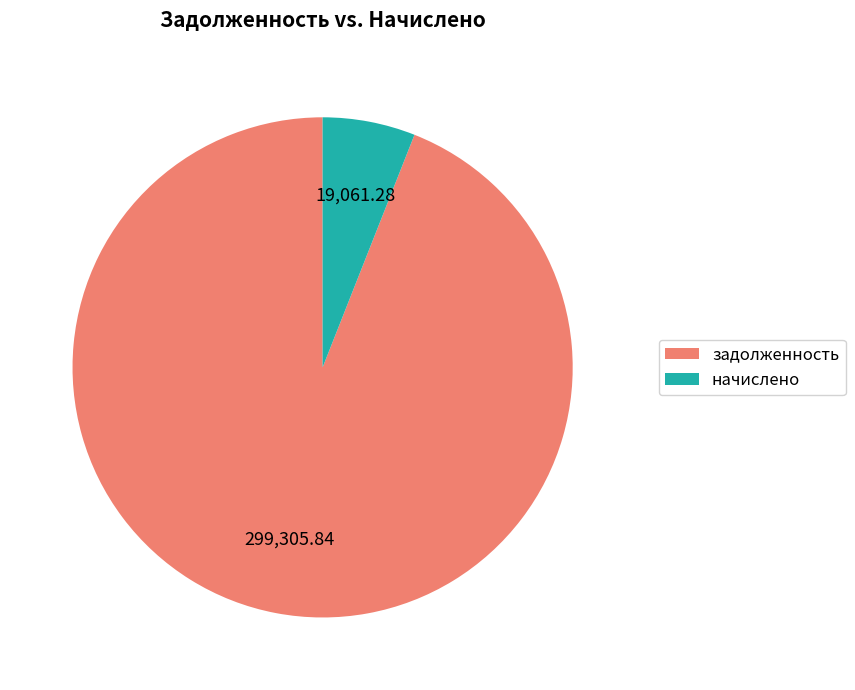

Which slice is the largest?

задолженность